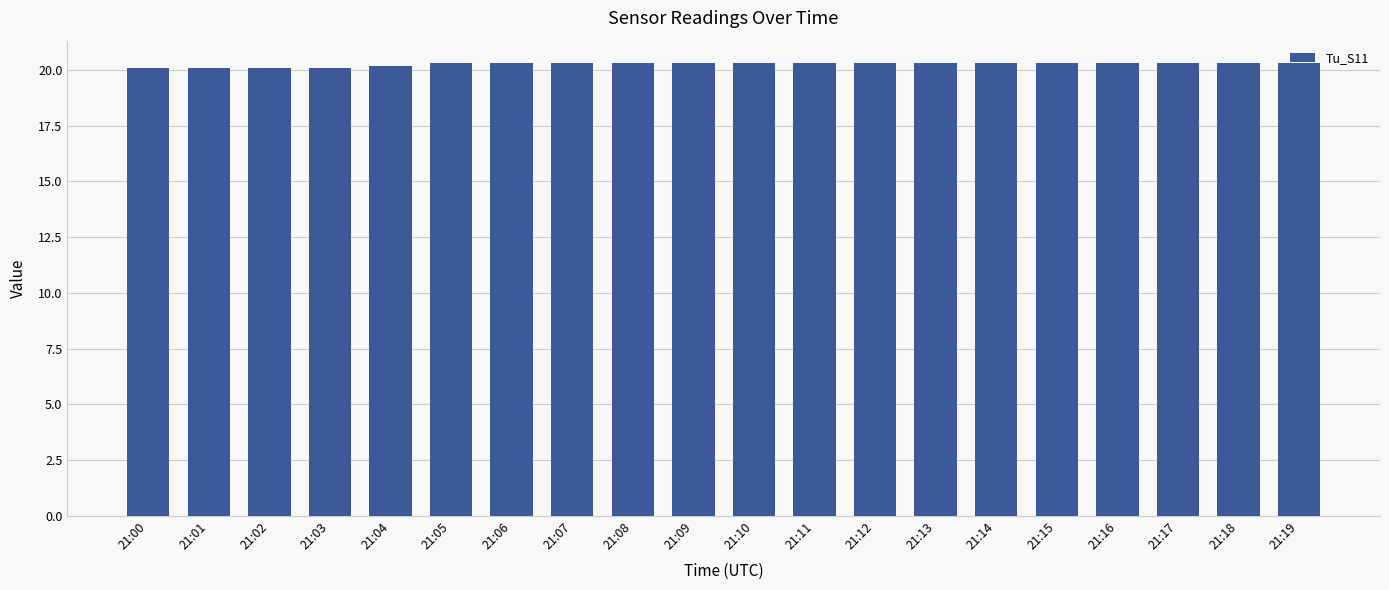

What is the difference between the second highest and minimum values?

0.2